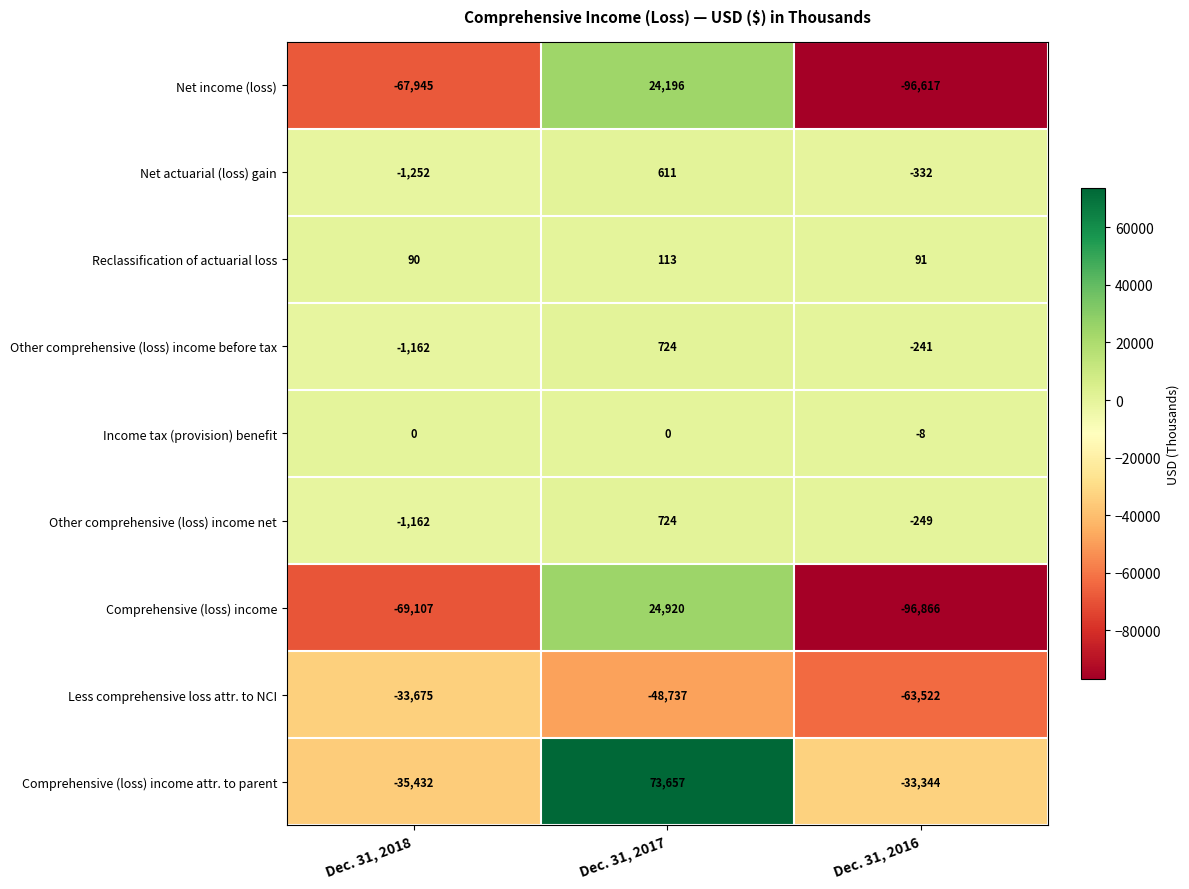

Reading left to right, transcribe all the data shown in this chart.

Net income (loss): Dec. 31, 2018=-67945	Dec. 31, 2017=24196	Dec. 31, 2016=-96617
Net actuarial (loss) gain: Dec. 31, 2018=-1252	Dec. 31, 2017=611	Dec. 31, 2016=-332
Reclassification of actuarial loss: Dec. 31, 2018=90	Dec. 31, 2017=113	Dec. 31, 2016=91
Other comprehensive (loss) income before tax: Dec. 31, 2018=-1162	Dec. 31, 2017=724	Dec. 31, 2016=-241
Income tax (provision) benefit: Dec. 31, 2018=0	Dec. 31, 2017=0	Dec. 31, 2016=-8
Other comprehensive (loss) income net: Dec. 31, 2018=-1162	Dec. 31, 2017=724	Dec. 31, 2016=-249
Comprehensive (loss) income: Dec. 31, 2018=-69107	Dec. 31, 2017=24920	Dec. 31, 2016=-96866
Less comprehensive loss attr. to NCI: Dec. 31, 2018=-33675	Dec. 31, 2017=-48737	Dec. 31, 2016=-63522
Comprehensive (loss) income attr. to parent: Dec. 31, 2018=-35432	Dec. 31, 2017=73657	Dec. 31, 2016=-33344